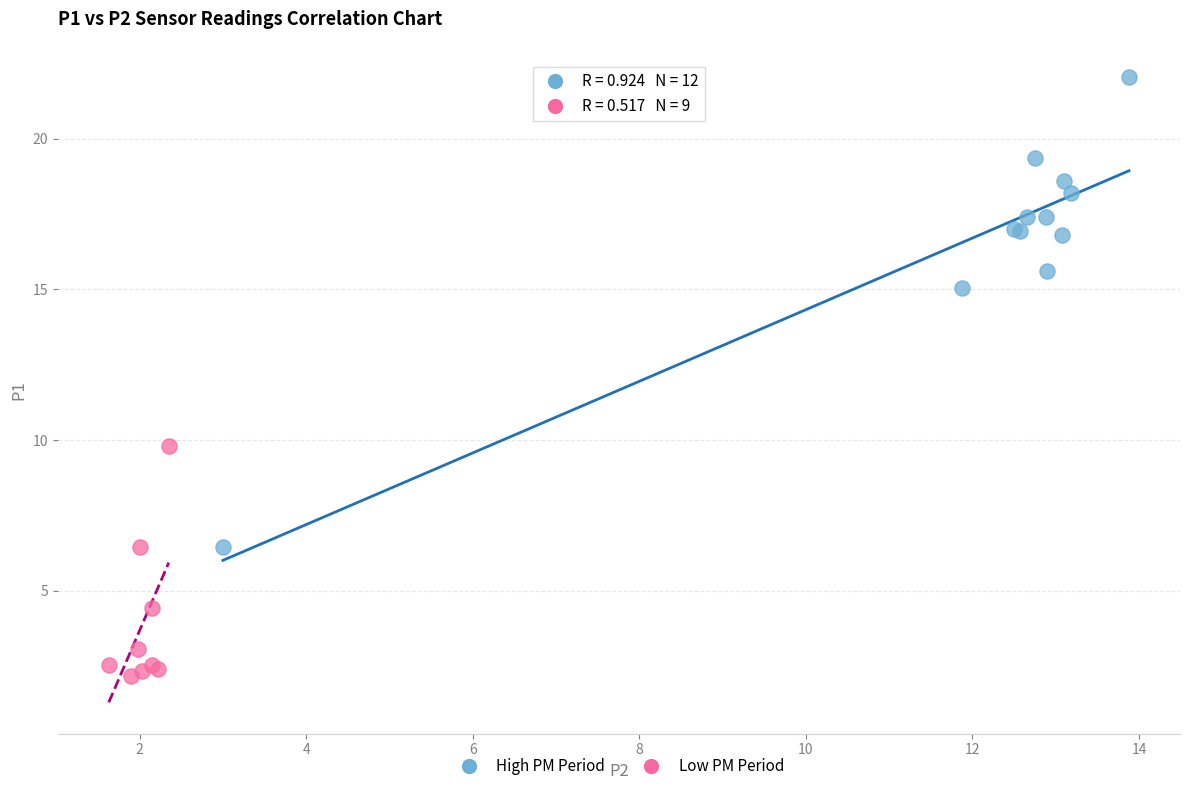

Which series contains the highest Y value?

High PM Period